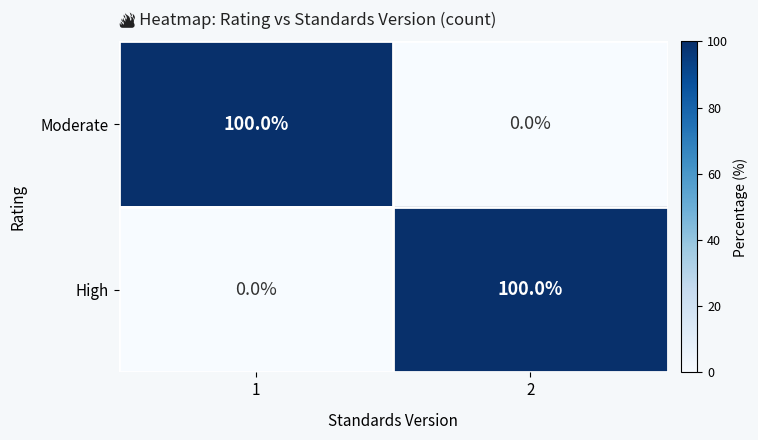

What is the difference between the highest and lowest values at 2?

100